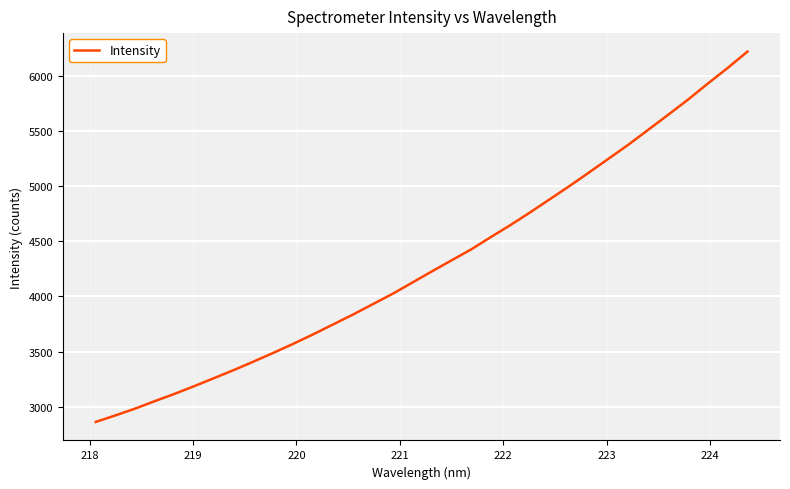

What is the difference between the maximum and minimum values?

3352.6